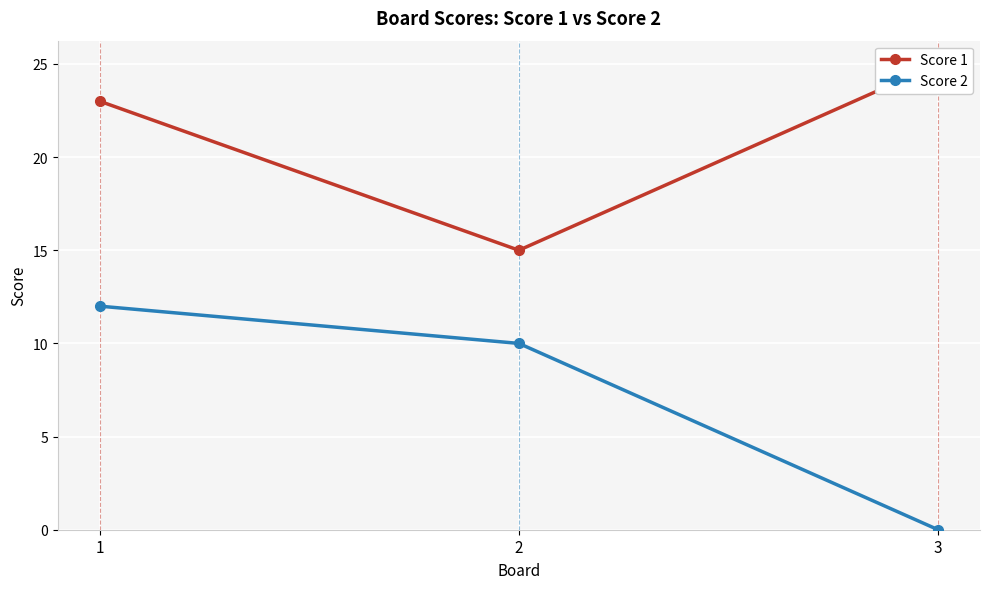

At which category is the sum across all series the highest?

1